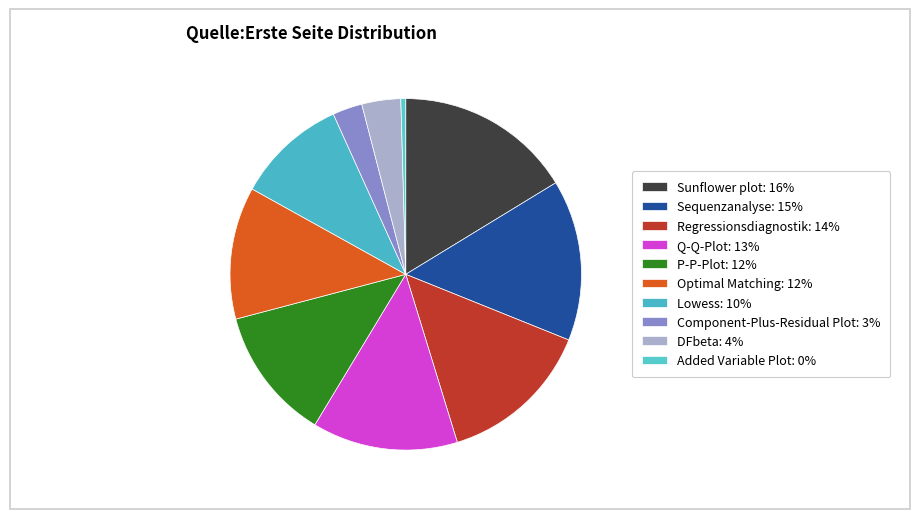

Rank the categories by value from lowest to highest.

Added Variable Plot, Component-Plus-Residual Plot, DFbeta, Lowess, Optimal Matching, P-P-Plot, Q-Q-Plot, Regressionsdiagnostik, Sequenzanalyse, Sunflower plot